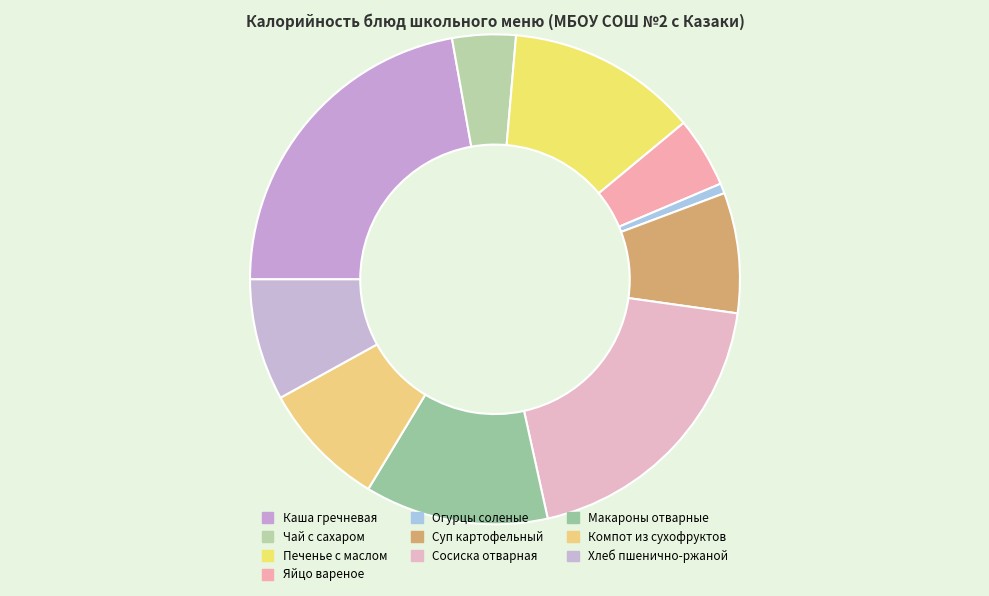

The Яйцо вареное slice represents 5% of the pie. True or false?

True